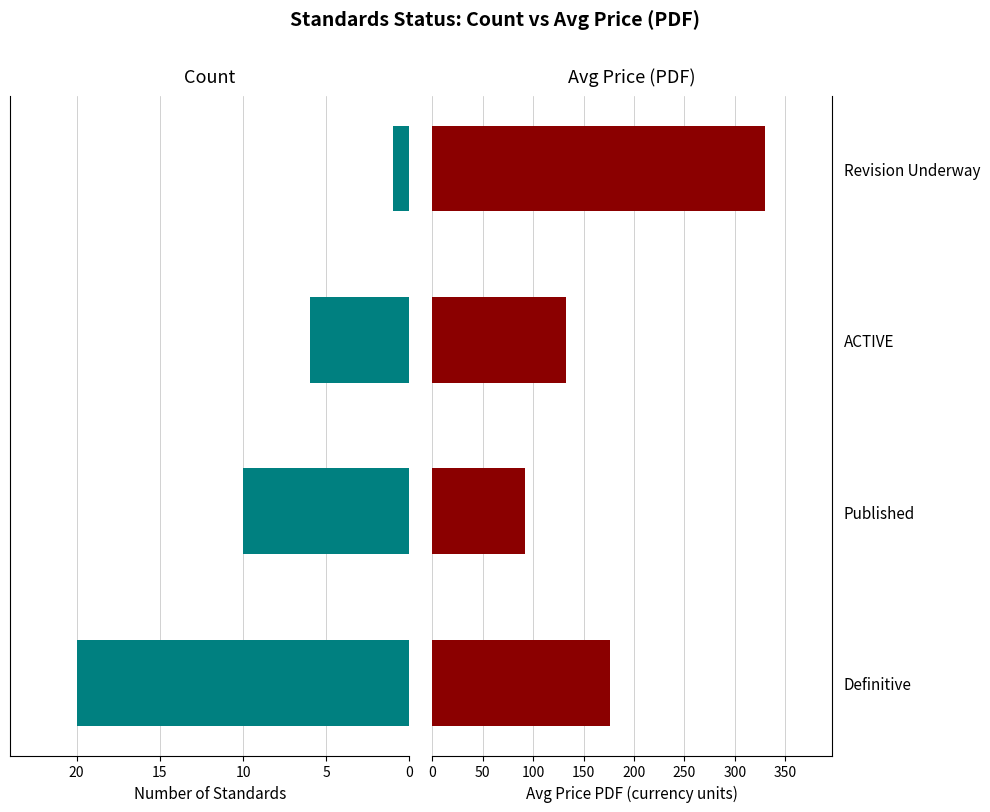

What is the highest value of the Count series?

20.0